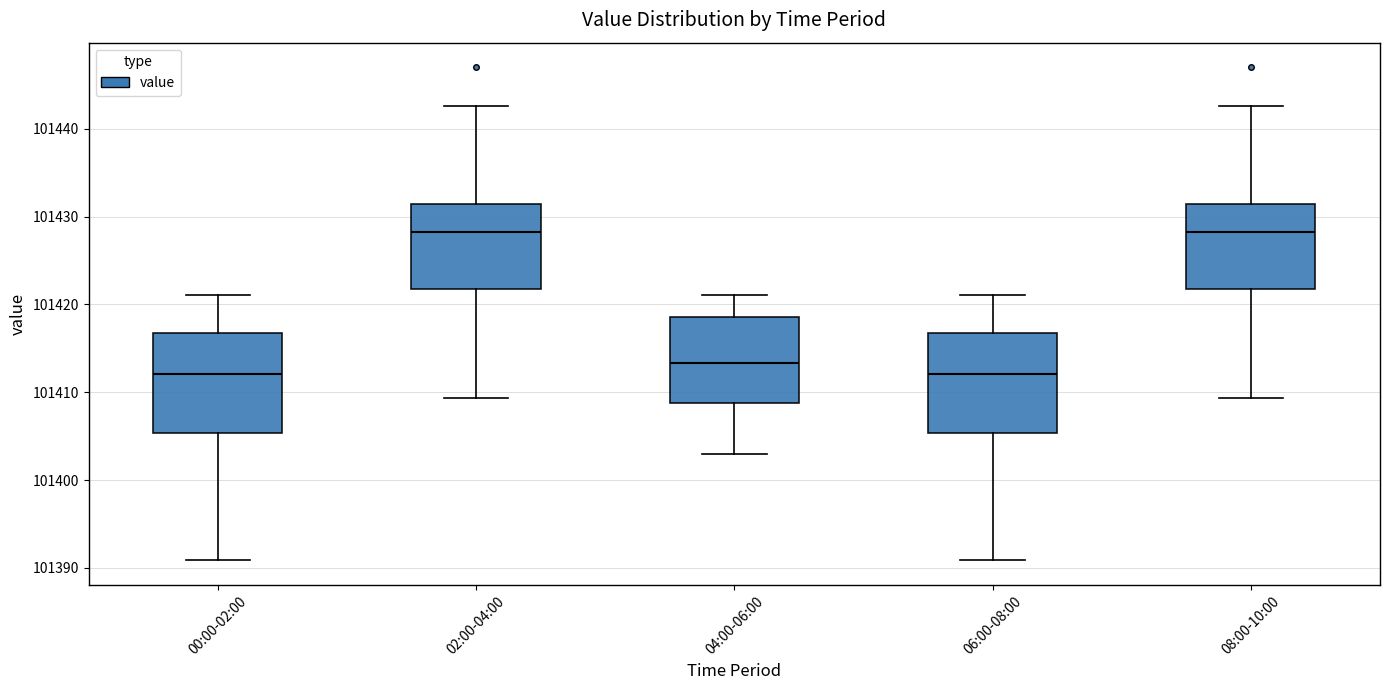

Reading left to right, read every box against the y-axis: the position of its median line, the range the box covers, and the ends of its whiskers. The values are not printed on the chart, so give them approximately, as read against the axis.

00:00-02:00: median 101412, box 101405 to 101417, whiskers 101391 to 101421
02:00-04:00: median 101428, box 101422 to 101431, whiskers 101409 to 101443
04:00-06:00: median 101413, box 101409 to 101419, whiskers 101403 to 101421
06:00-08:00: median 101412, box 101405 to 101417, whiskers 101391 to 101421
08:00-10:00: median 101428, box 101422 to 101431, whiskers 101409 to 101443